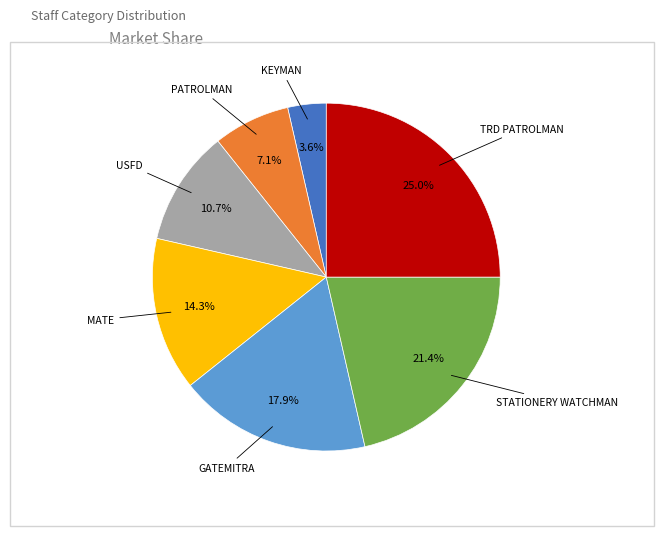

What is the smallest slice in the pie chart?

KEYMAN